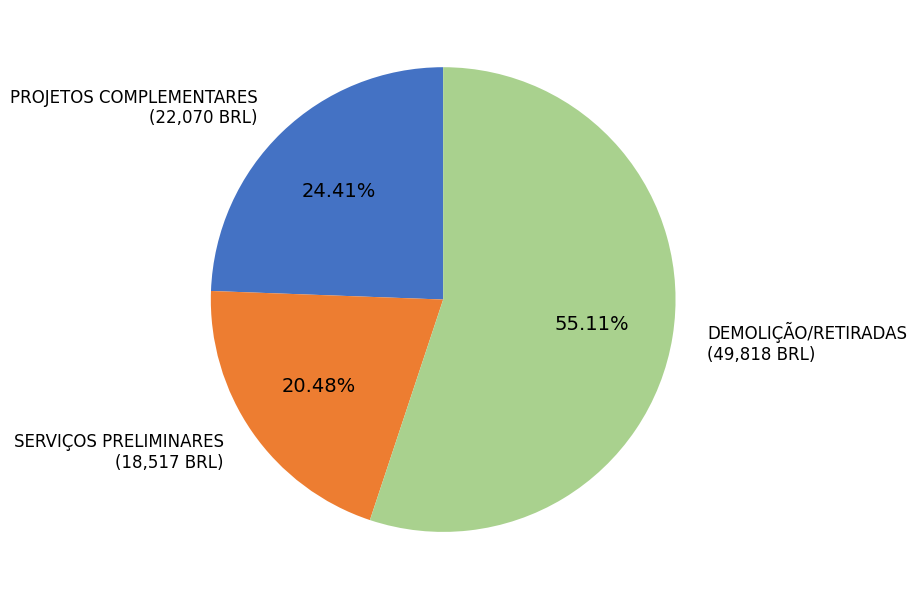

Is there a majority slice in this chart?

Yes